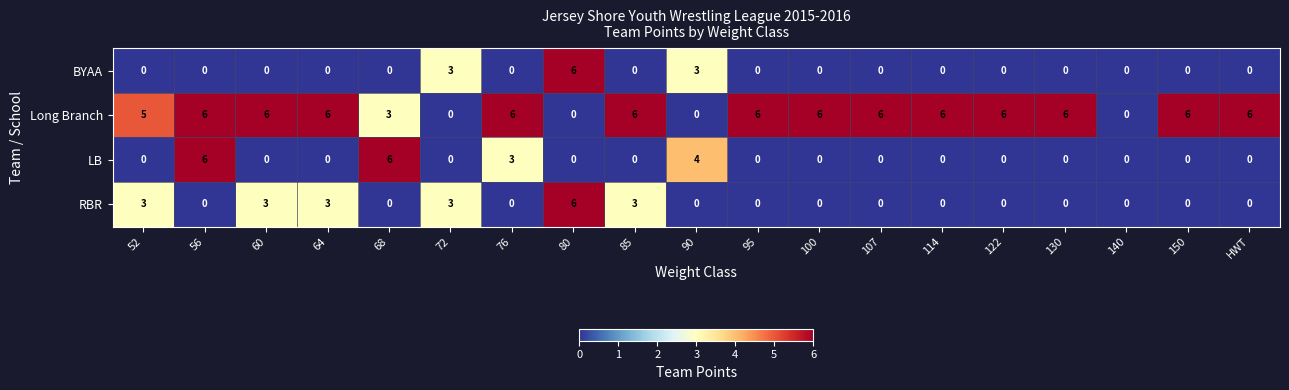

What is the sum of all BYAA values?

12